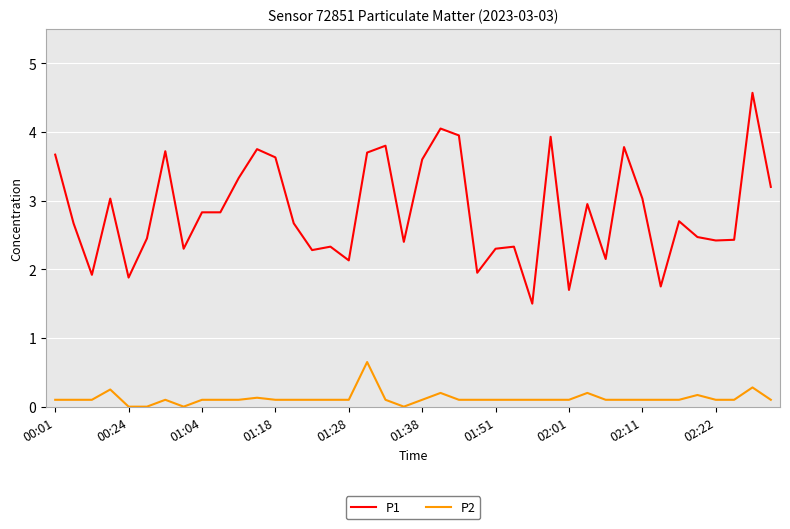

What is the maximum value shown in the chart?

4.6